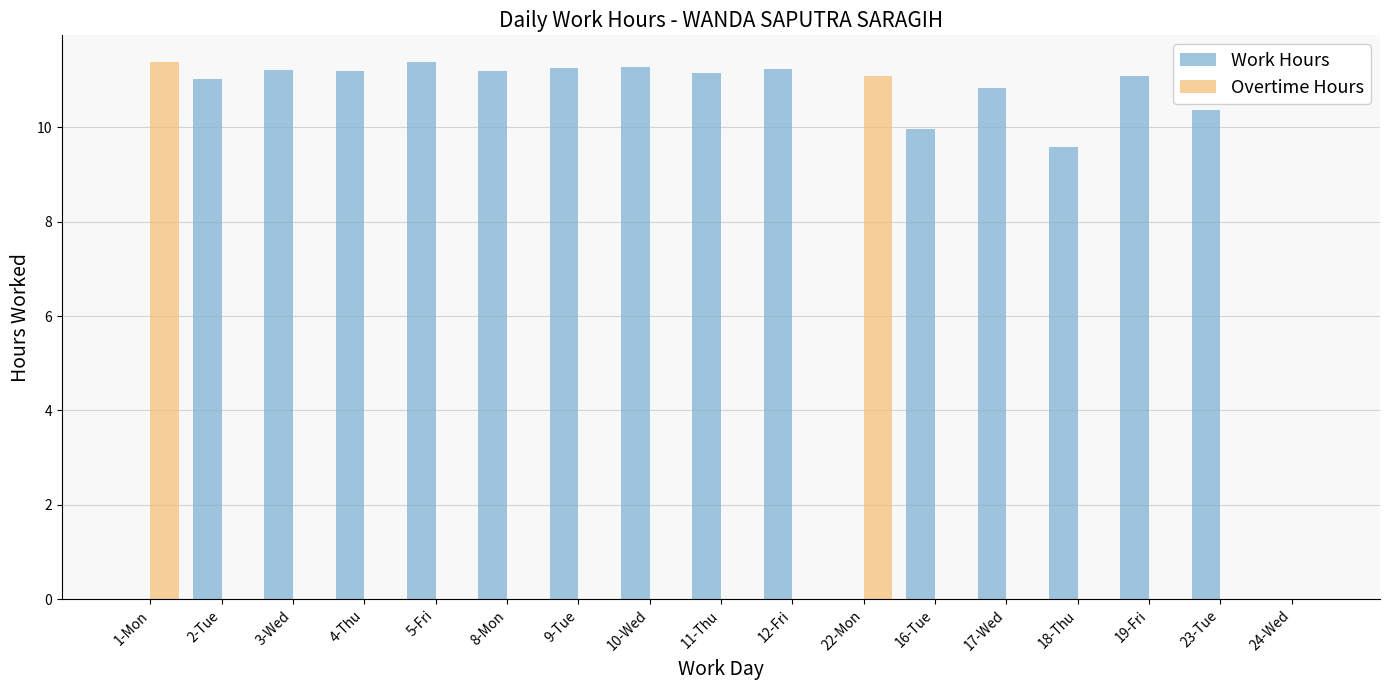

Is it true that Overtime Hours equals 0.0 at 23-Tue?

True